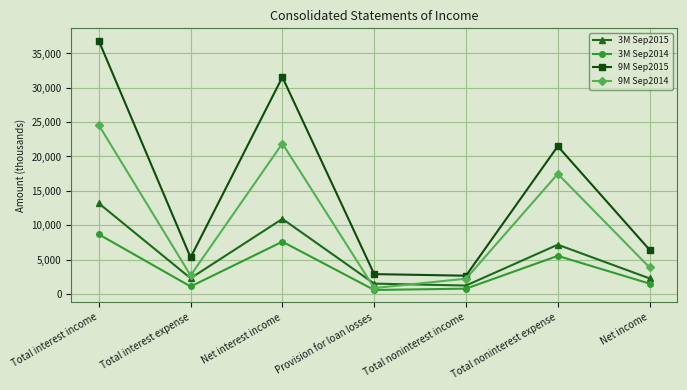

What position from the left is Total interest expense?

2